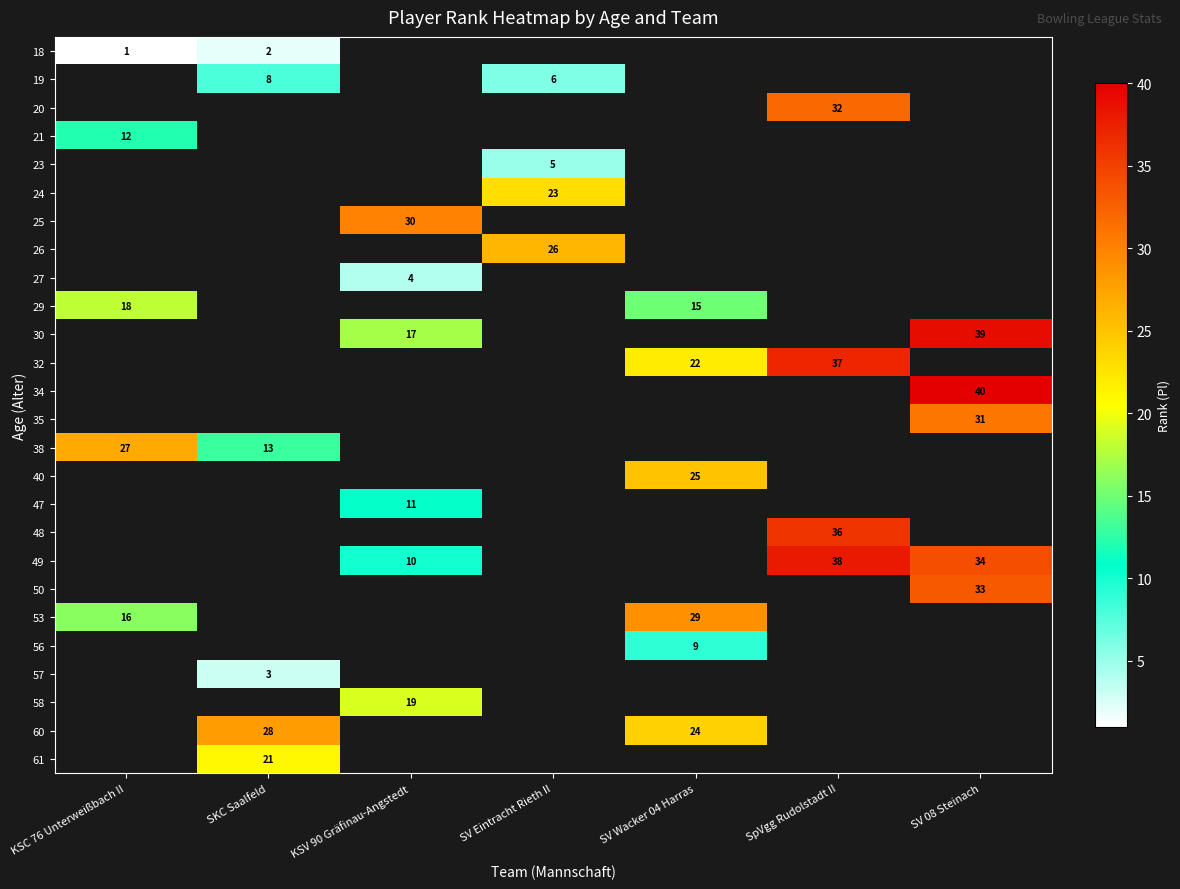

How many data points does each series have?

7